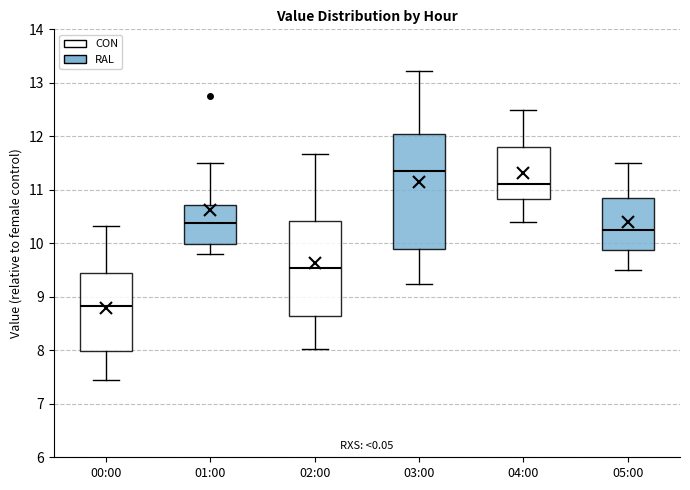

Where does the upper whisker of the box for 00:00 end on the y-axis? The values are not printed on the chart, so give them approximately, as read against the axis.

10.3